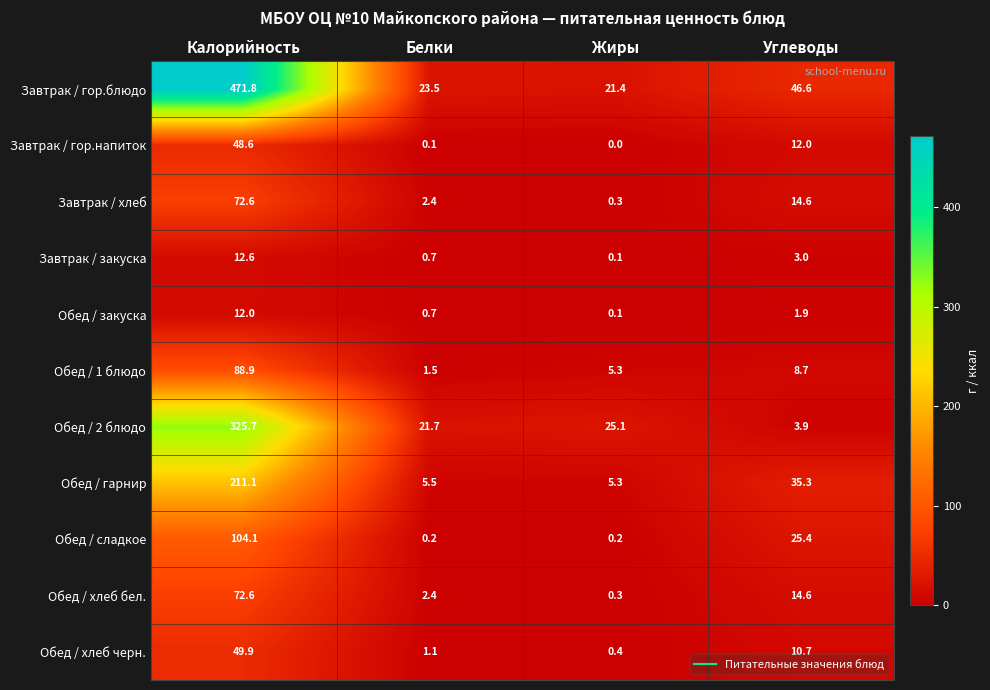

What is the sum of the Завтрак / гор.напиток values at Жиры and Калорийность?

48.6